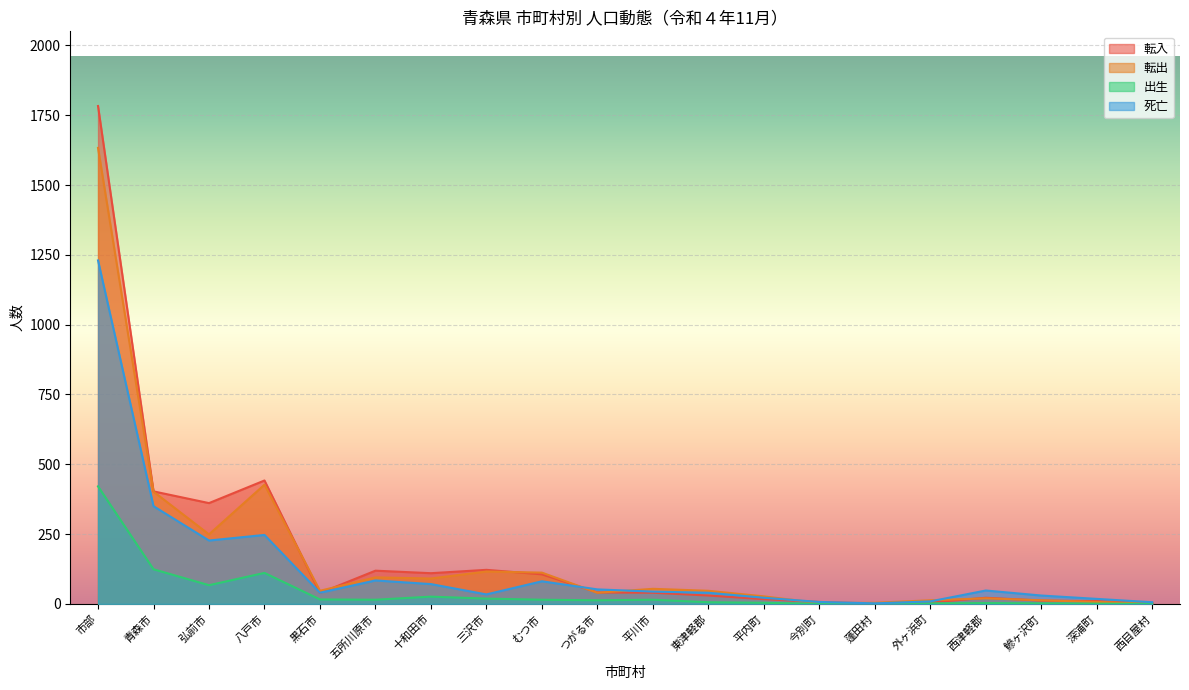

Where is the first local maximum for 死亡?

八戸市